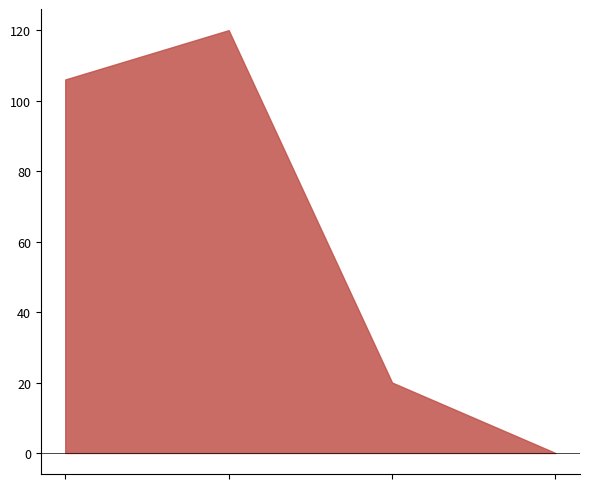

At which label does William Lee Brannon (scaled) reach its peak?

1